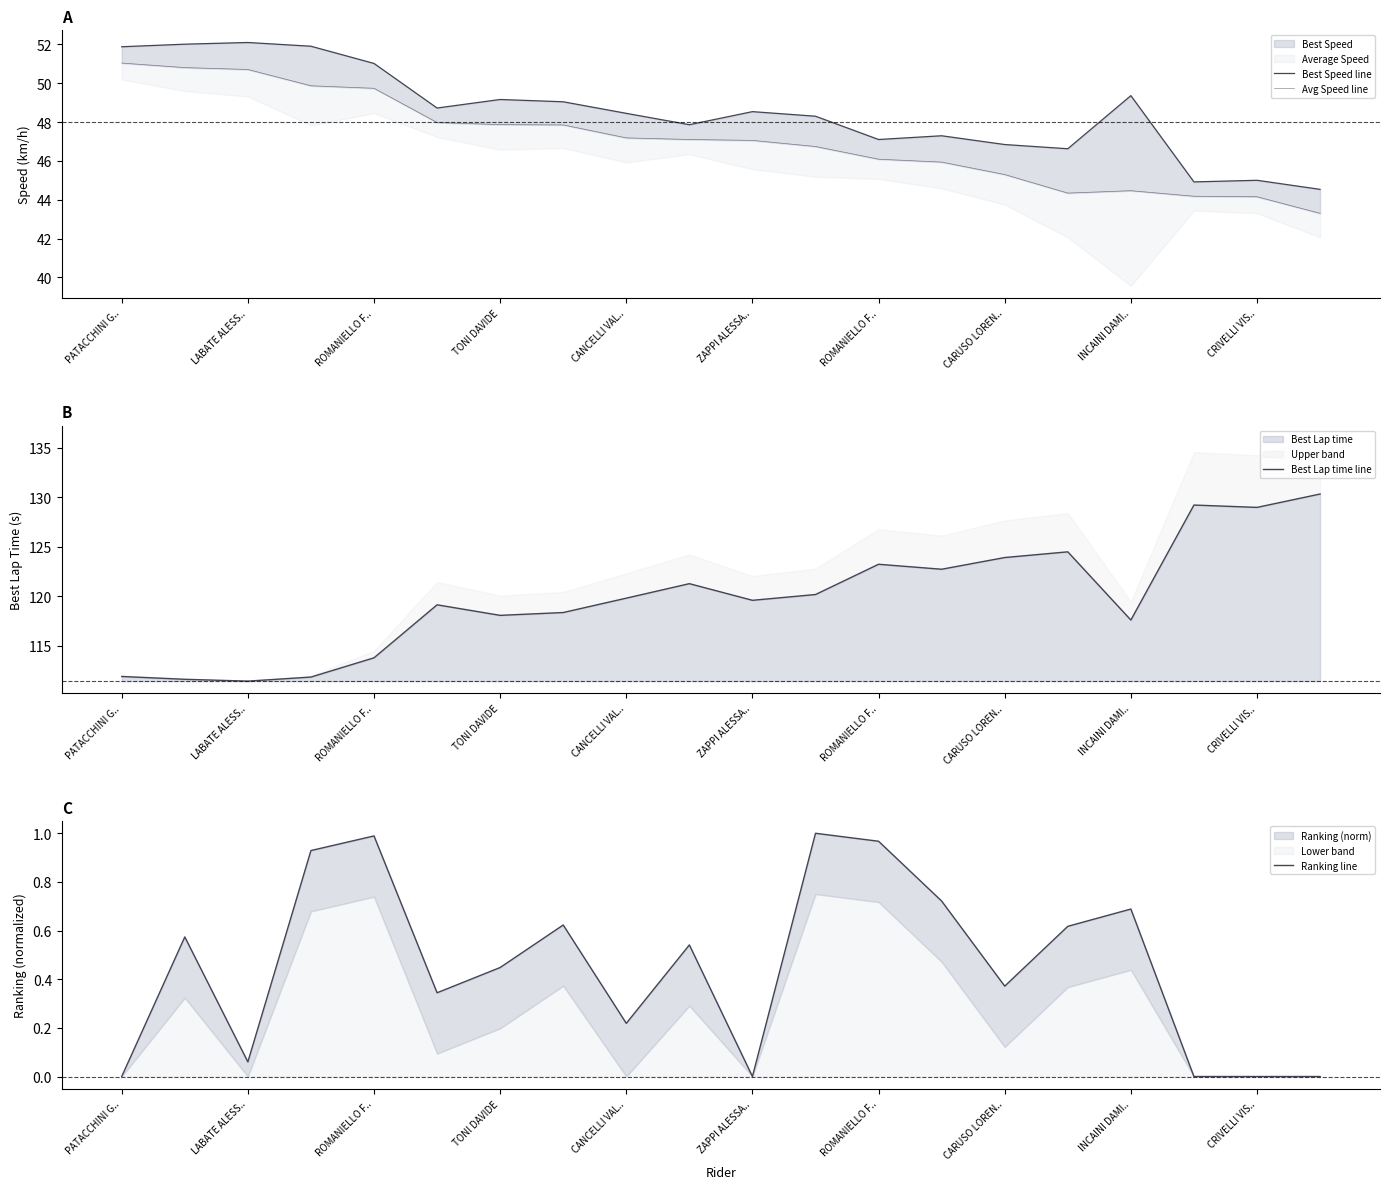

True or false: Avg Speed line has more than 2 interior local peaks.

False